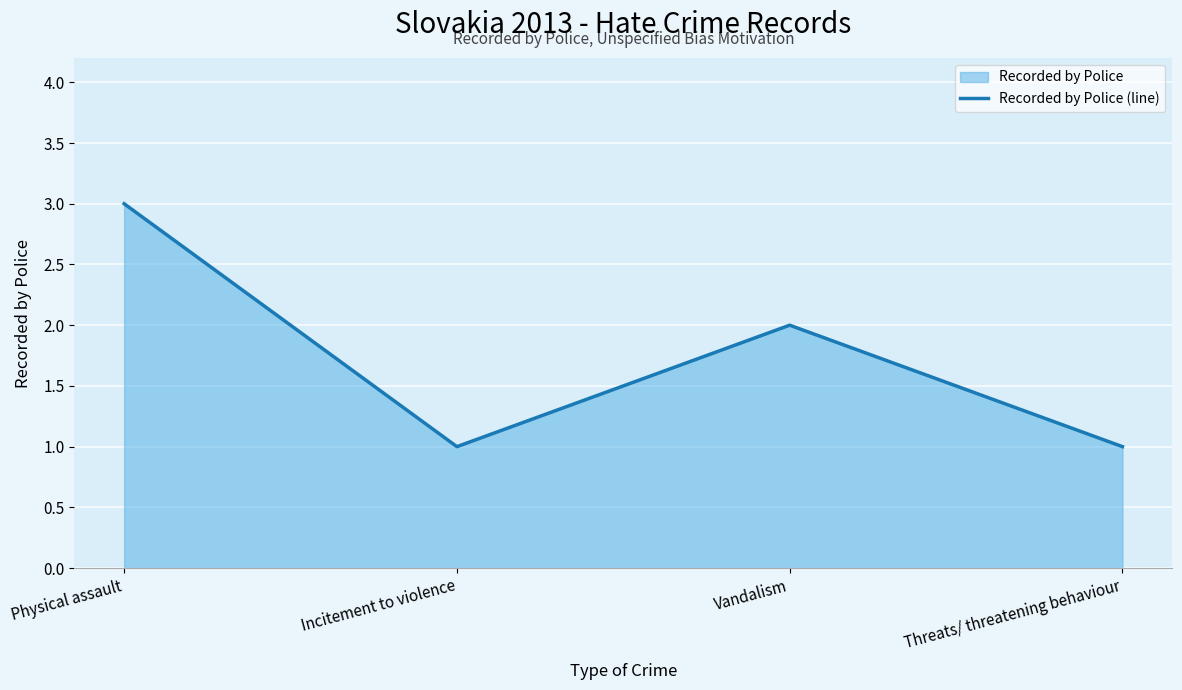

True or false: the data shows 1 at Incitement to violence.

True